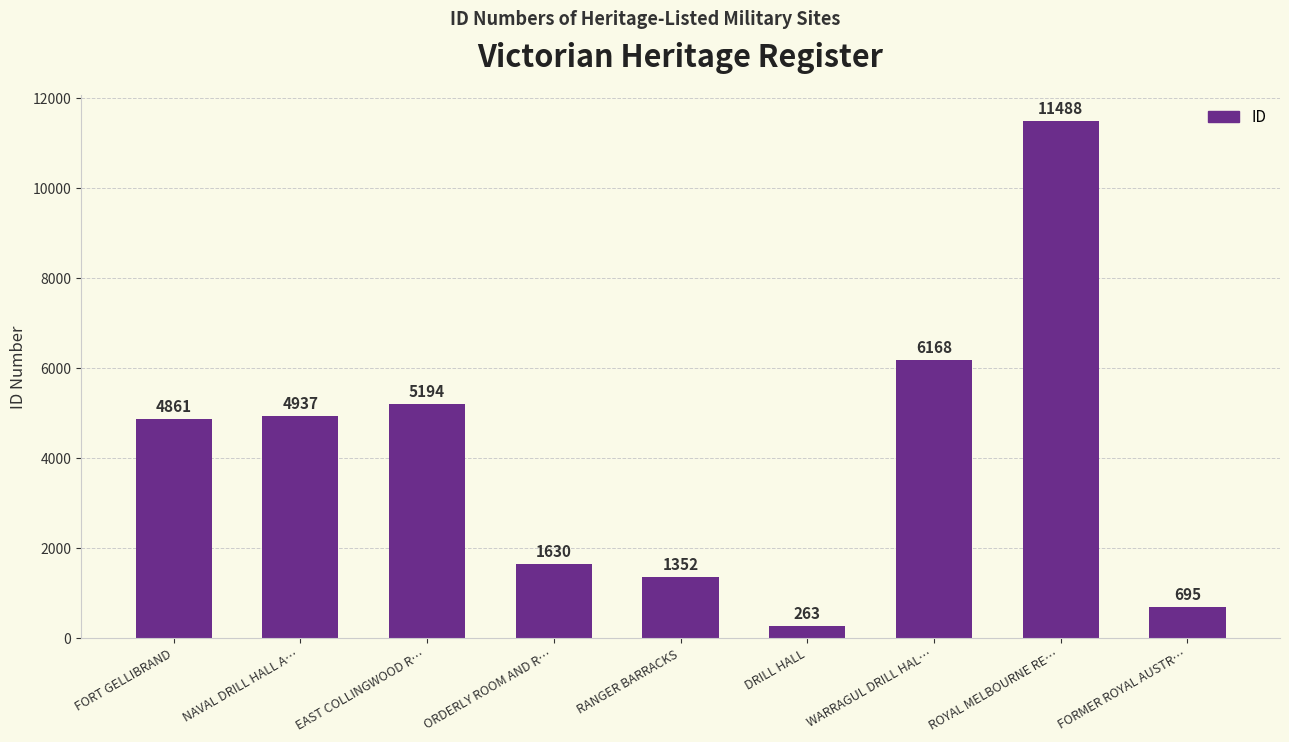

How many bars are there in total?

9